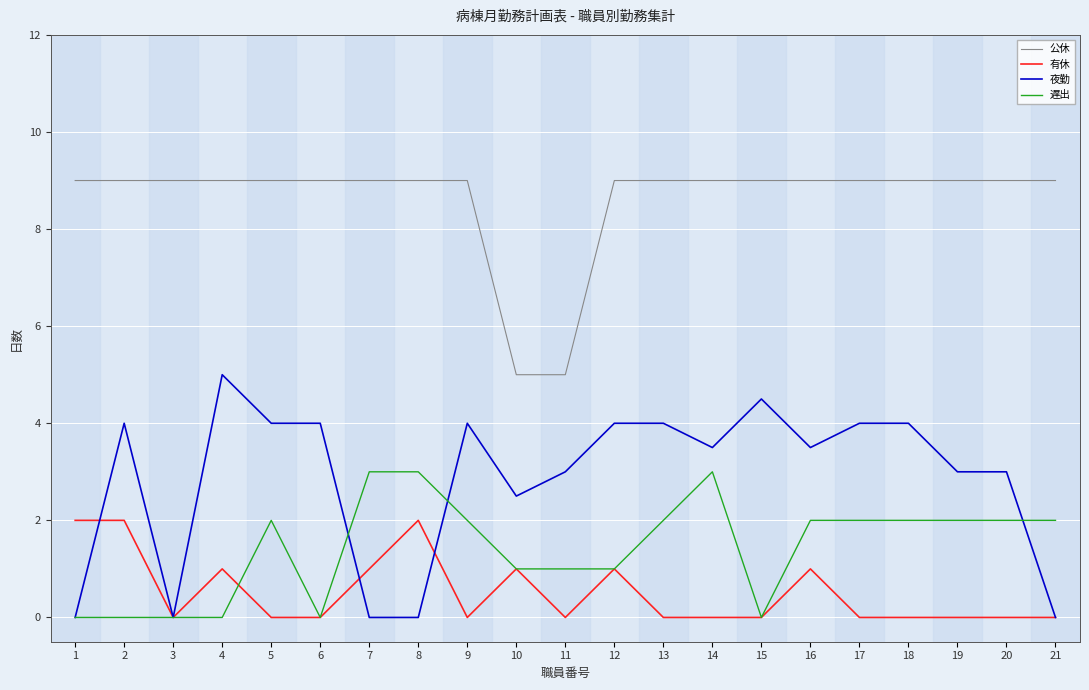

How many lines are shown in the chart?

4